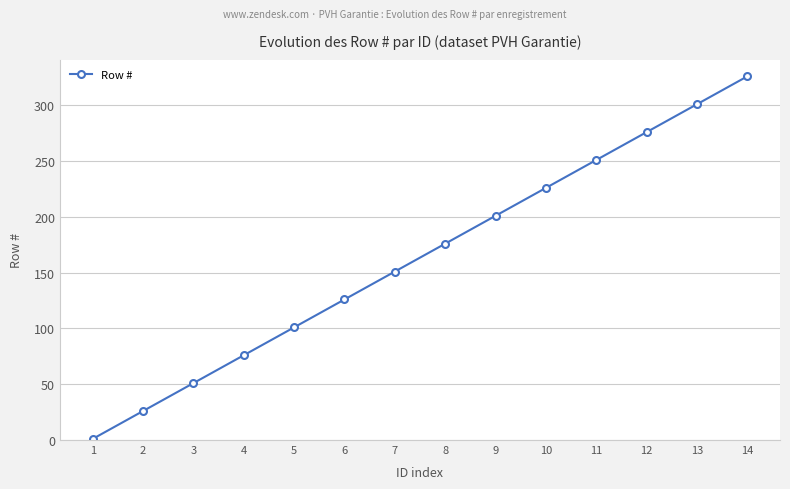

Which label corresponds to the smallest value in the chart?

1